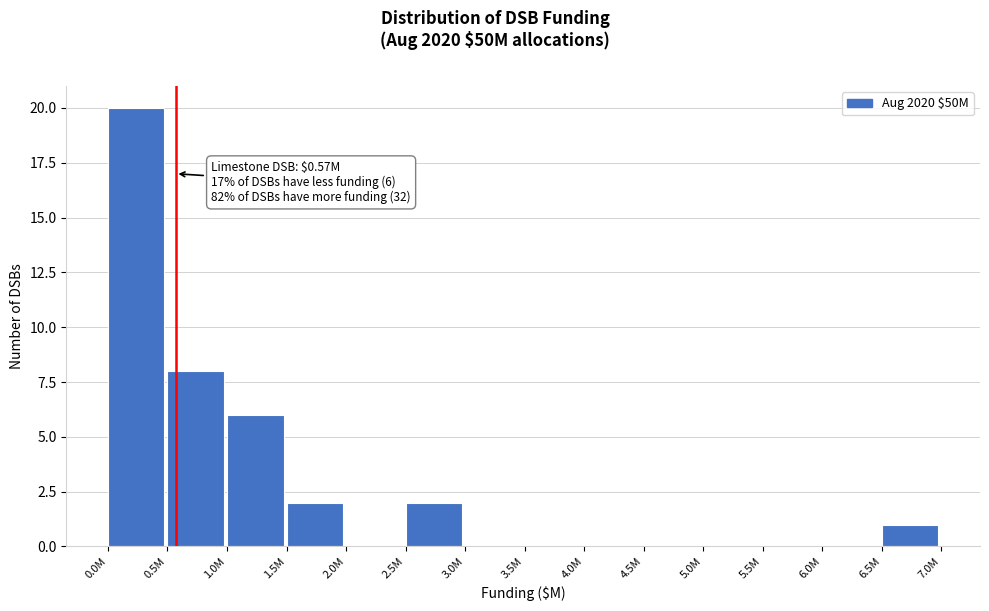

Reading right to left, extract all data points from this chart.

6.5M=1	6.0M=0	5.5M=0	5.0M=0	4.5M=0	4.0M=0	3.5M=0	3.0M=0	2.5M=2	2.0M=0	1.5M=2	1.0M=6	0.5M=8	0.0M=20